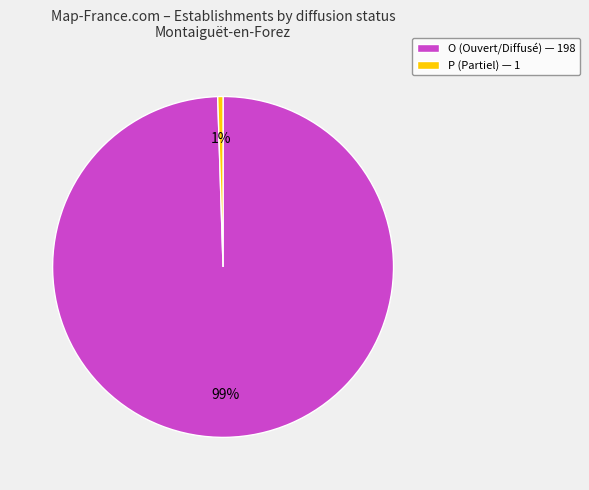

To the nearest percent, what is the average slice percentage?

50%